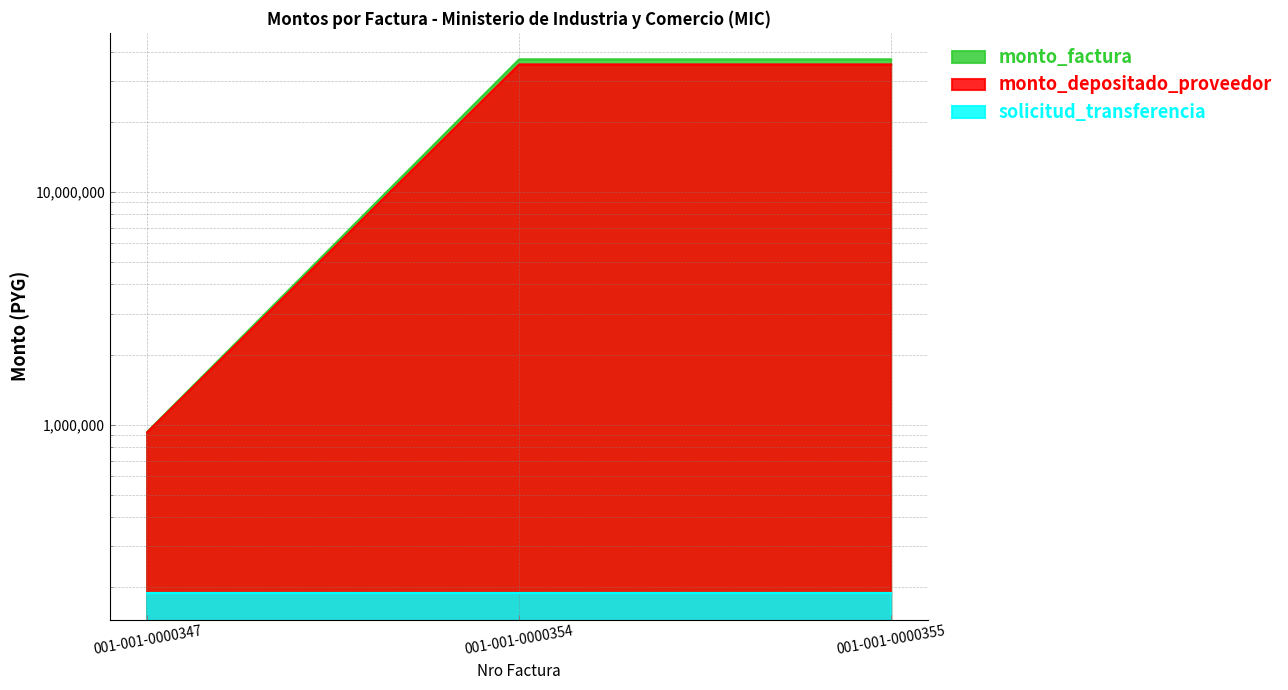

What is the value of the monto_depositado_proveedor point at the 1st from the left?

926071